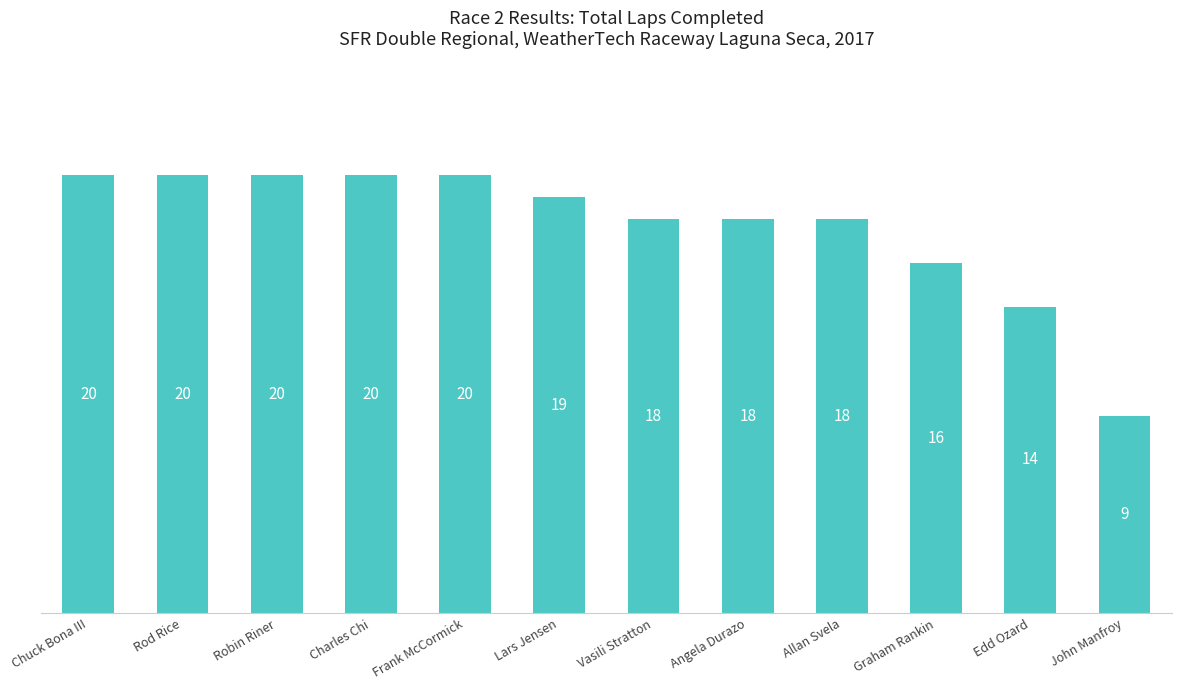

What is the approximate value at Robin Riner, to the nearest 10?

20